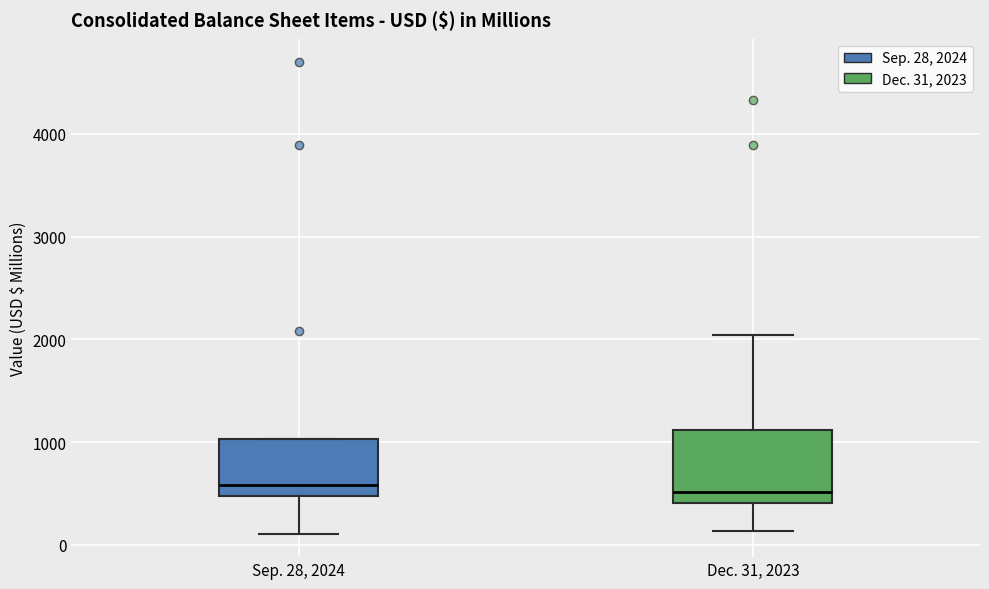

Reading left to right, transcribe this box plot: for each box, give where its median line is, the range the box spans, and where its two whiskers end, as read against the y-axis. The values are not printed on the chart, so give them approximately, as read against the axis.

Sep. 28, 2024: median 600, box 500 to 1000, whiskers 100 to 1000
Dec. 31, 2023: median 500, box 400 to 1100, whiskers 100 to 2000